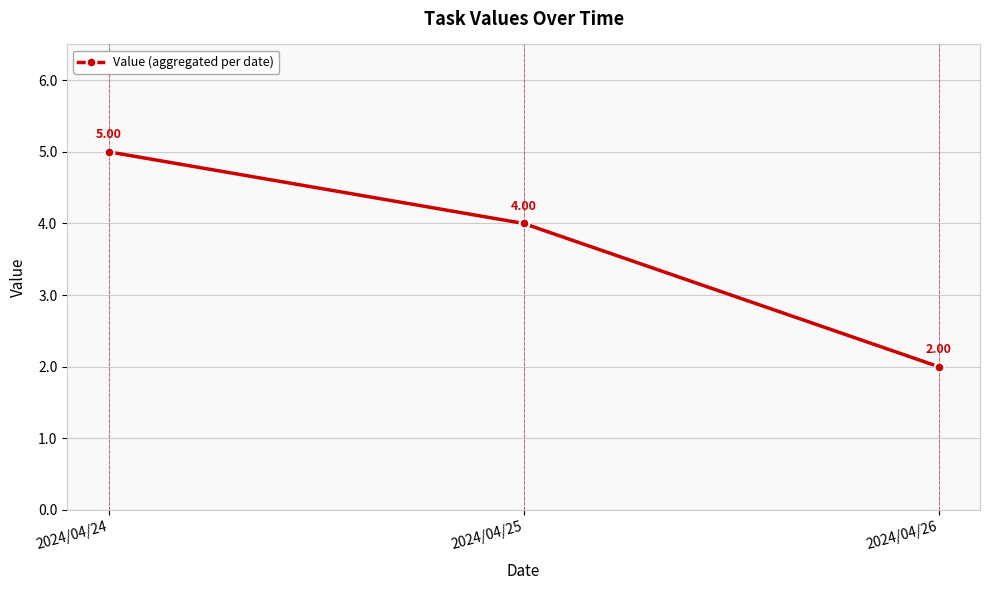

What is the sum of the values at 2024/04/25 and 2024/04/24?

9